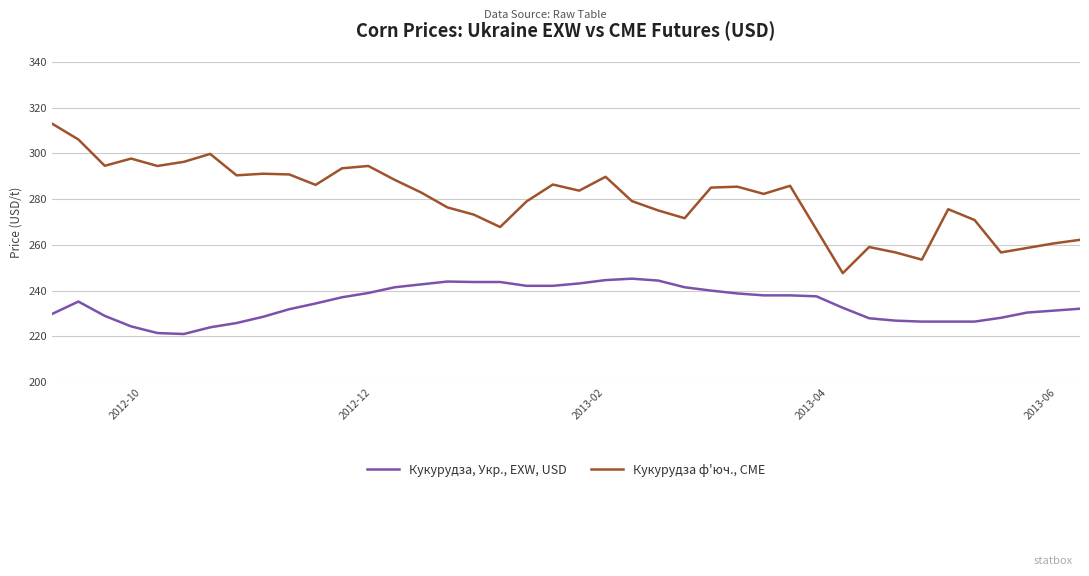

What is the difference between the maximum and minimum values in the Кукурудза ф'юч., CME series?

65.4